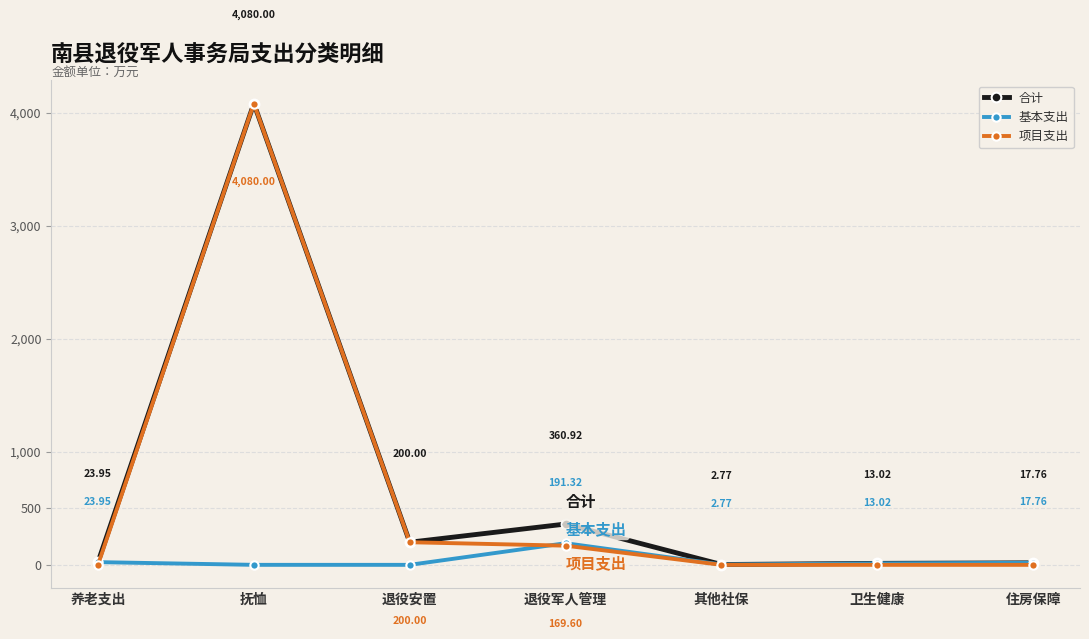

The value of 基本支出 at 卫生健康 is 13.0. True or false?

True